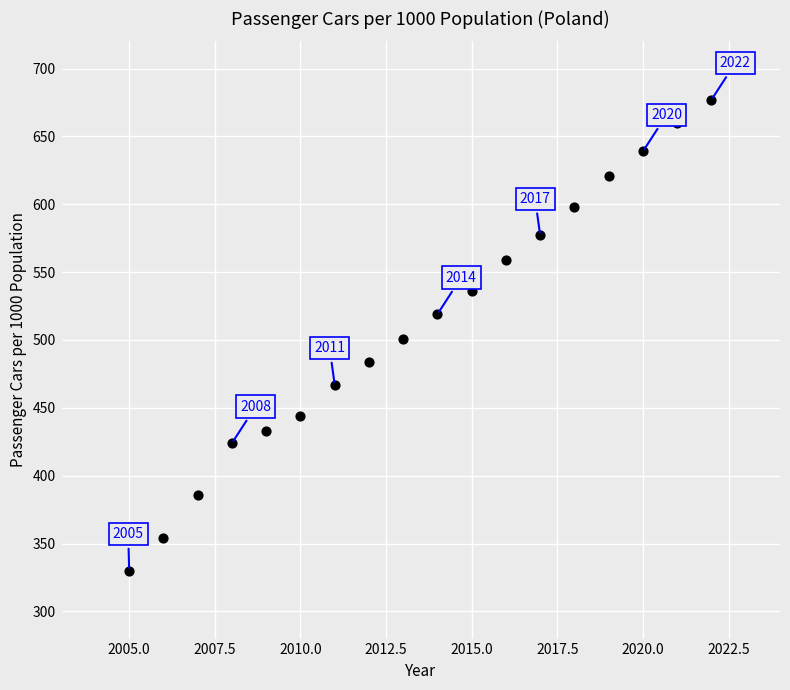

What is the range of Y values (max minus min)?

347